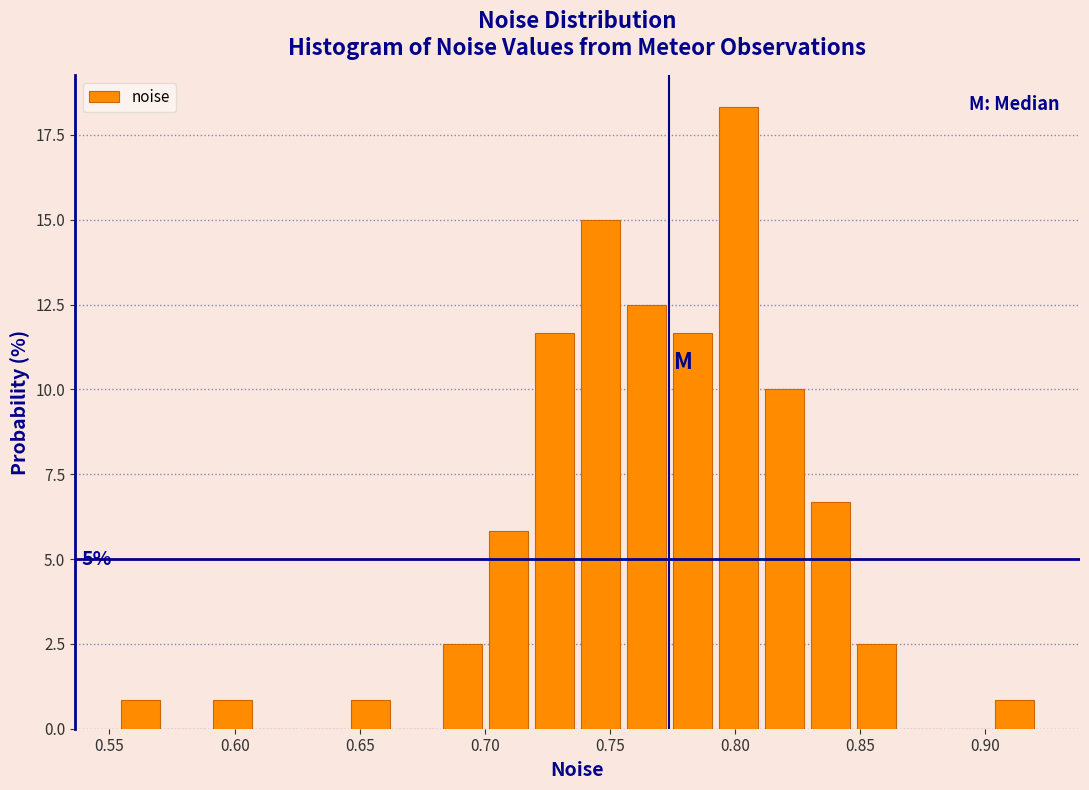

Read against the x-axis, roughly where is the centre of the tallest bar?

0.800